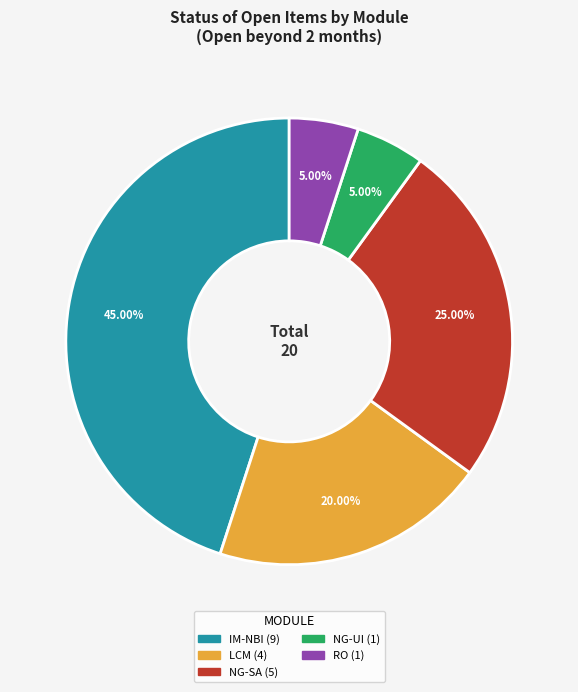

Does NG-SA account for over 50% of the chart?

No